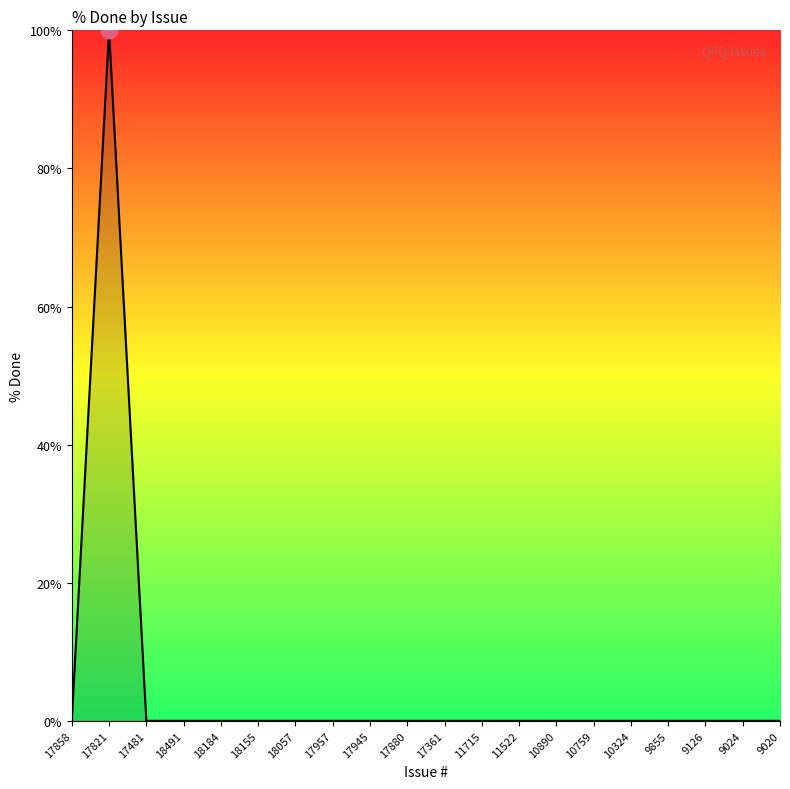

What is the sum of all values?

100